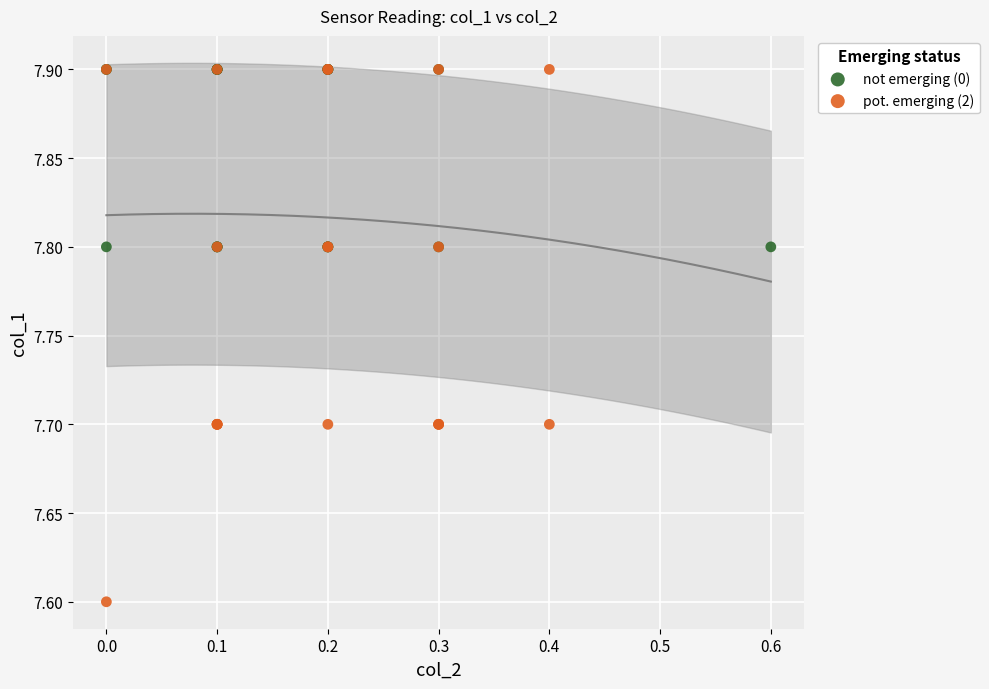

Which series has the largest Y range (max minus min)?

pot. emerging (2)